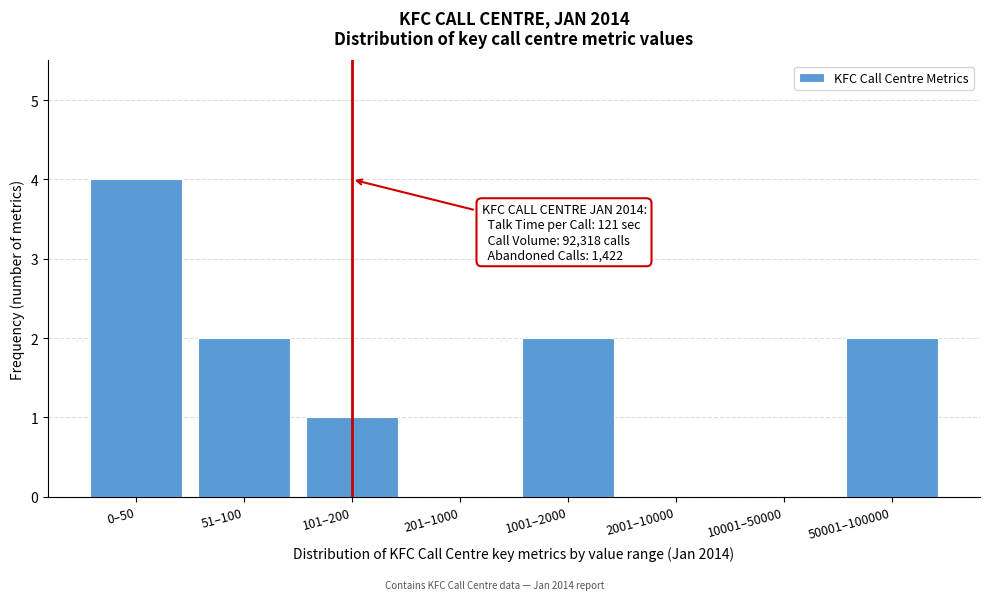

Reading left to right, extract all data points from this chart.

0–50=4	51–100=2	101–200=1	201–1000=0	1001–2000=2	2001–10000=0	10001–50000=0	50001–100000=2